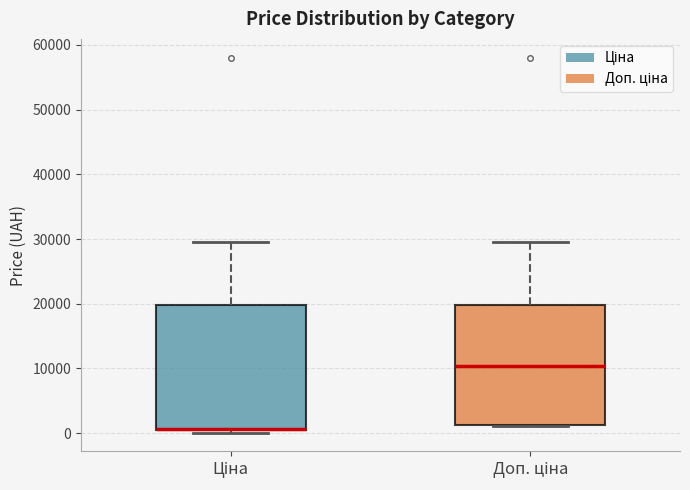

Where is the upper edge of the box for Доп. ціна on the y-axis? The values are not printed on the chart, so give them approximately, as read against the axis.

20000